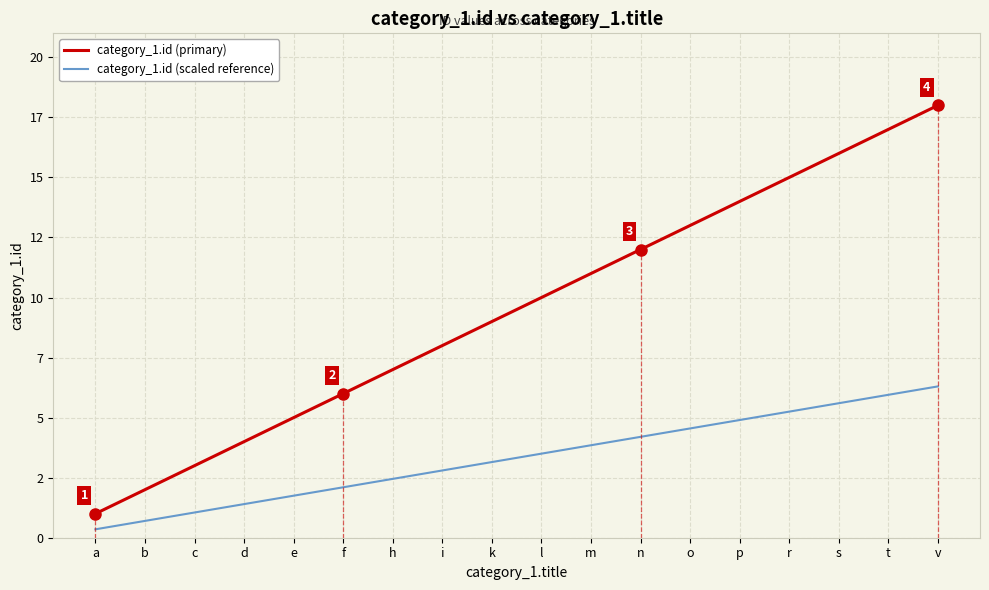

At which label does category_1.id (scaled reference) reach its peak?

v